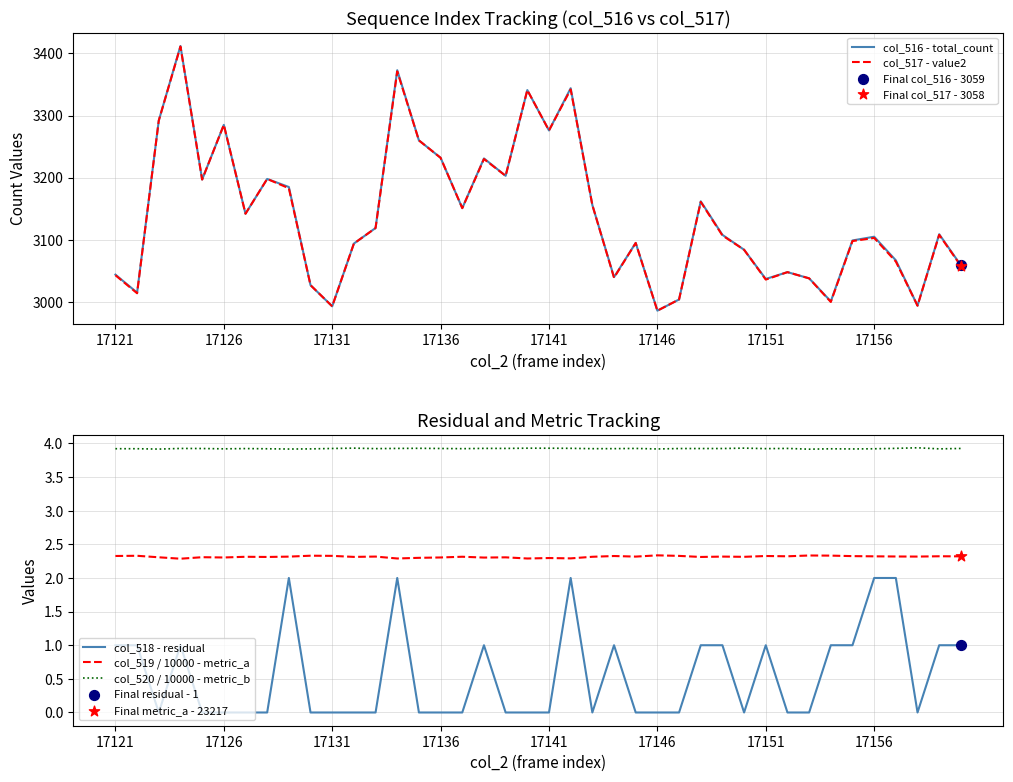

True or false: col_520 / 10000 - metric_b and col_518 - residual intersect in this chart.

False